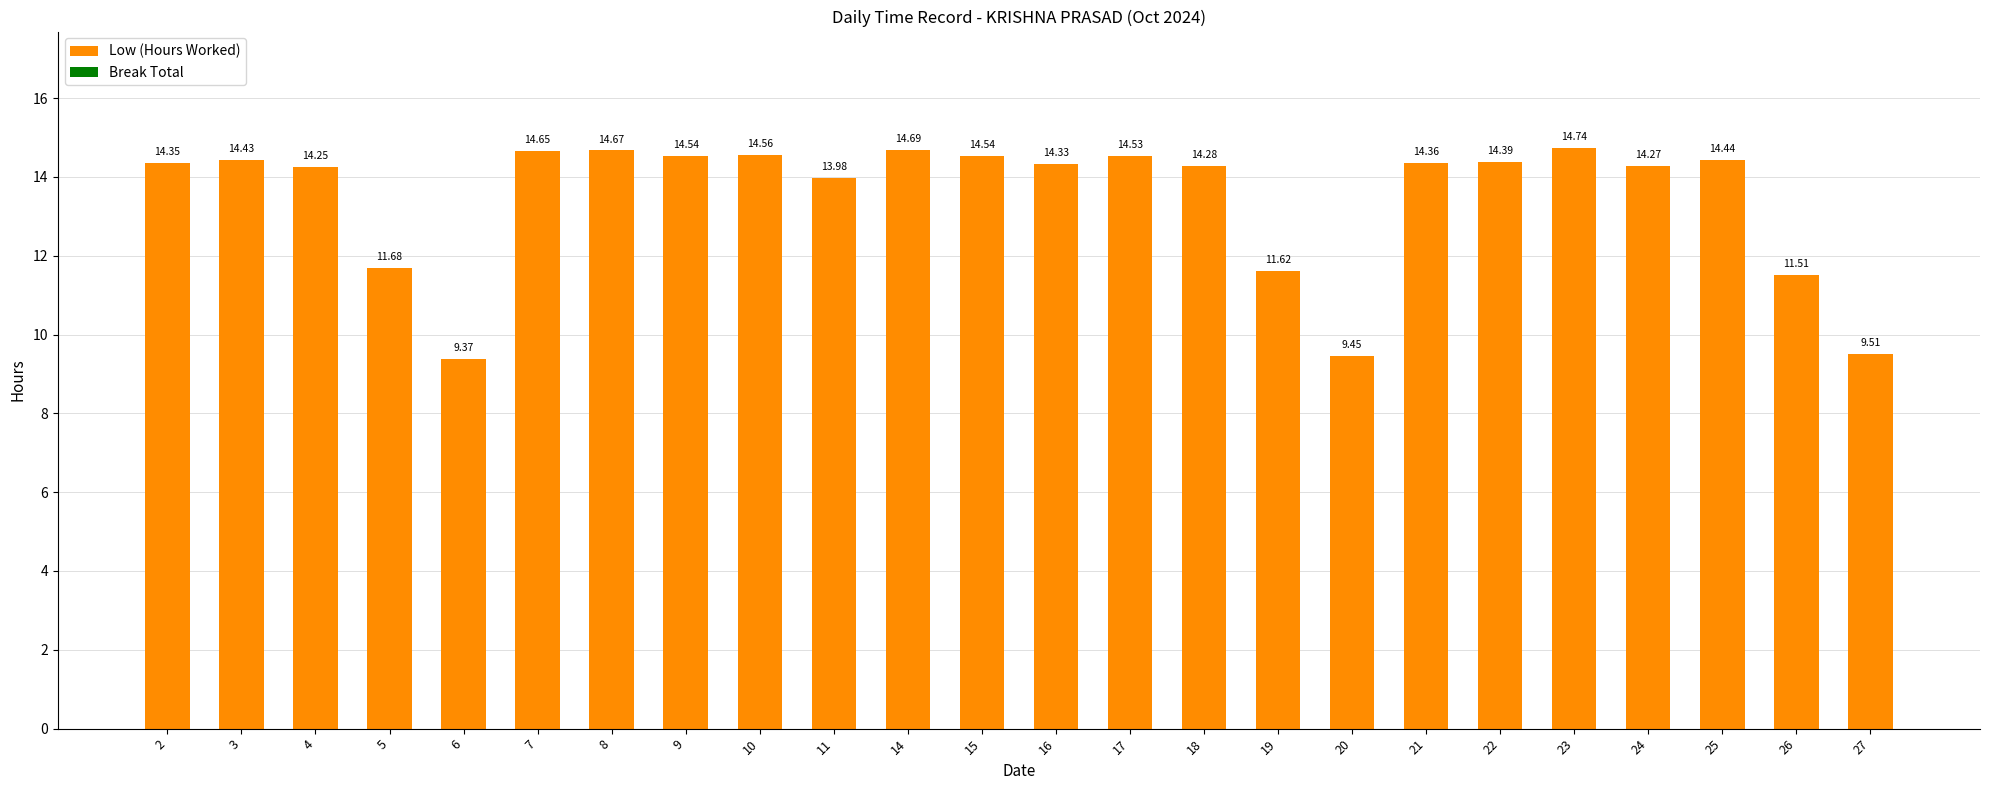

Between 15 and 10, which is larger?

10